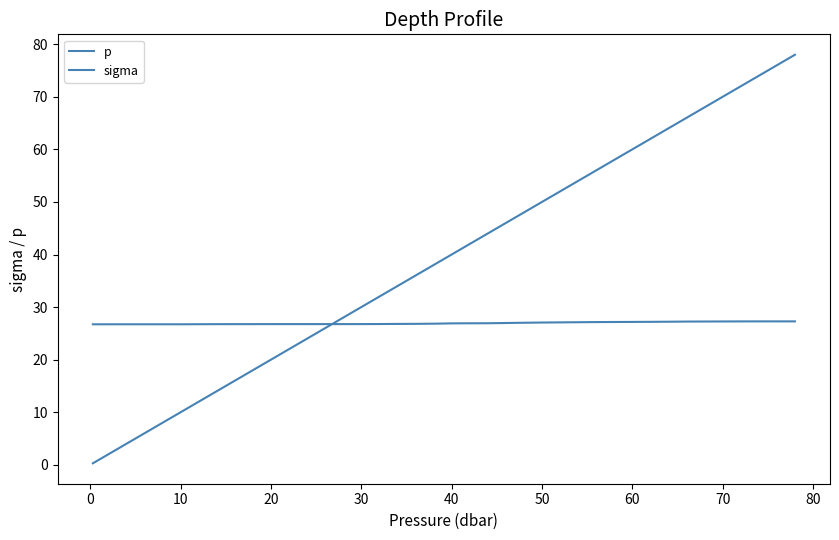

How many lines are shown in the chart?

2